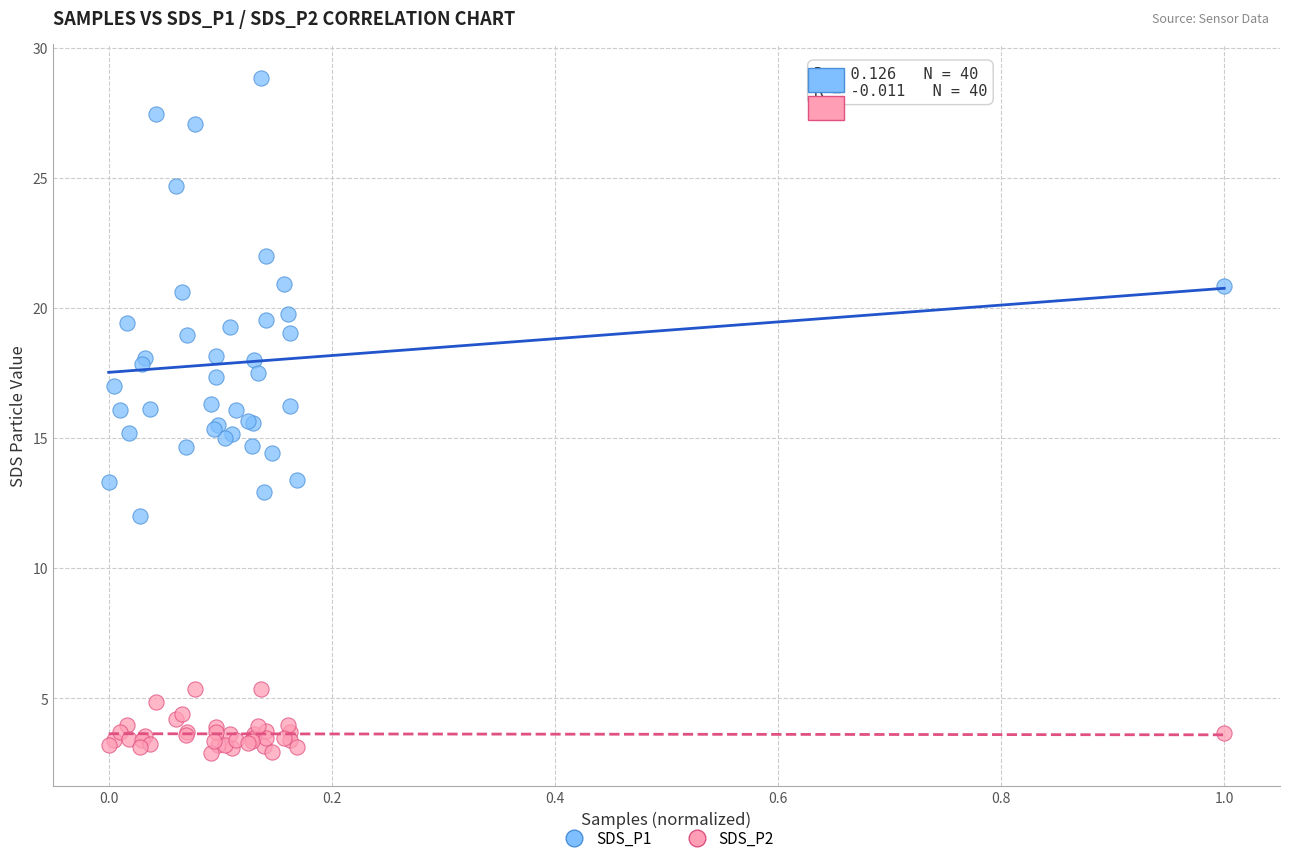

Which series reaches the maximum Y coordinate?

SDS_P1